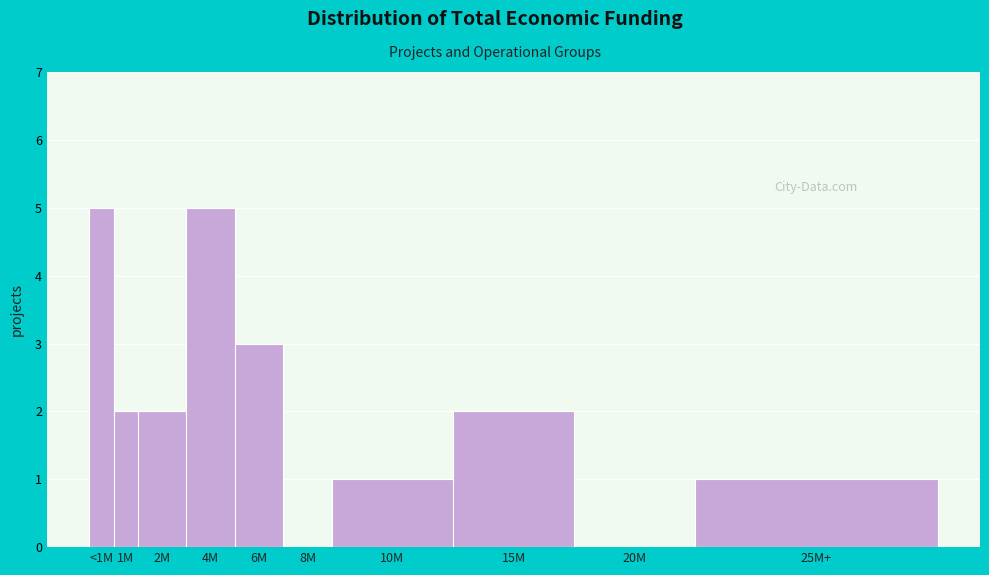

Reading right to left, transcribe all the data shown in this chart.

25M+=1	20M=0	15M=2	10M=1	8M=0	6M=3	4M=5	2M=2	1M=2	<1M=5